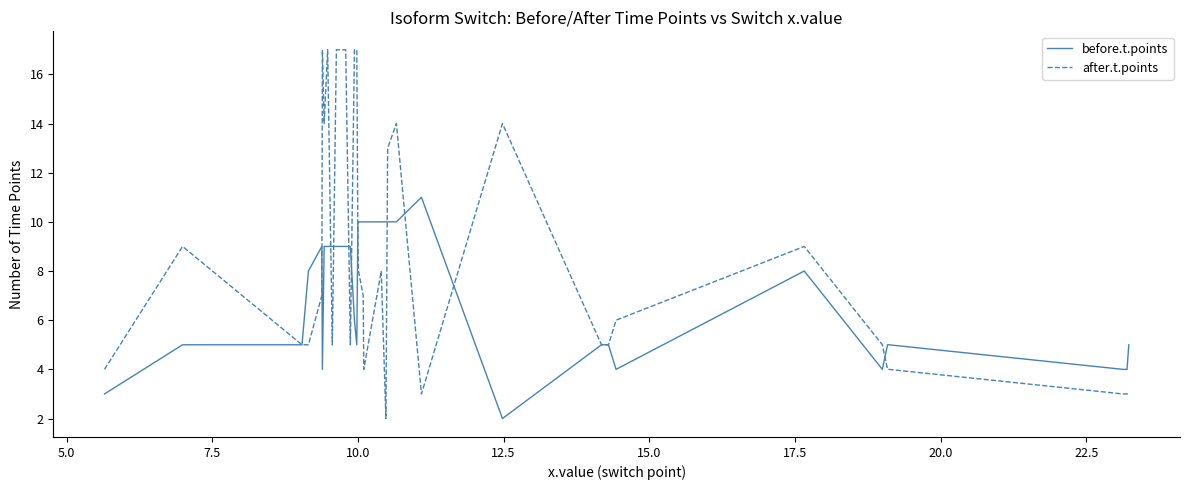

What is the highest value of the after.t.points series?

17